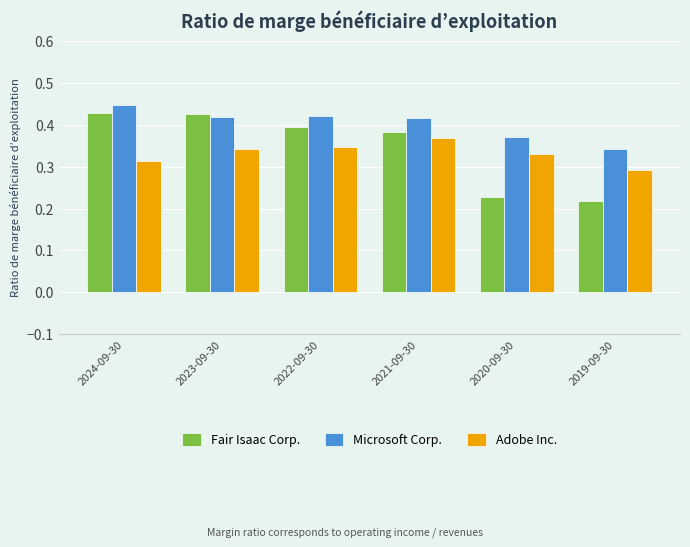

What is the difference between the maximum and second lowest values in the Adobe Inc. series?

0.1